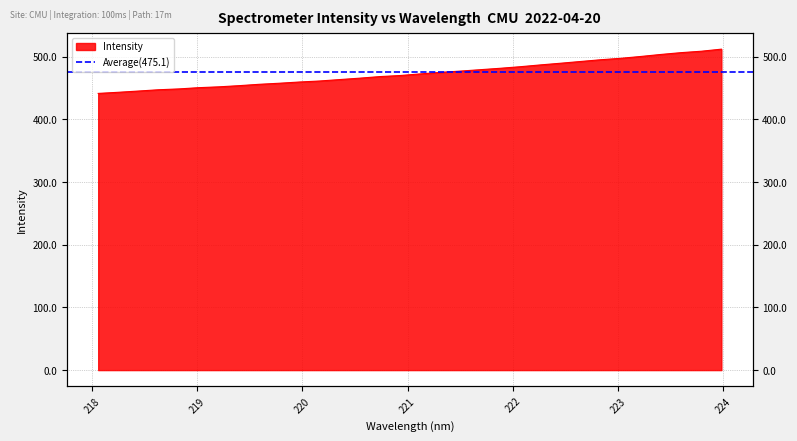

Reading right to left, extract all data points from this chart.

512.3	508.9	506.7	503.9	500.6	497.7	495.4	492.6	489.8	487.1	484.3	481.8	479.5	477.2	475.2	472.7	470.2	468.5	466.0	463.7	461.4	459.8	457.9	456.2	454.0	452.1	450.8	448.8	447.5	445.4	443.4	441.6